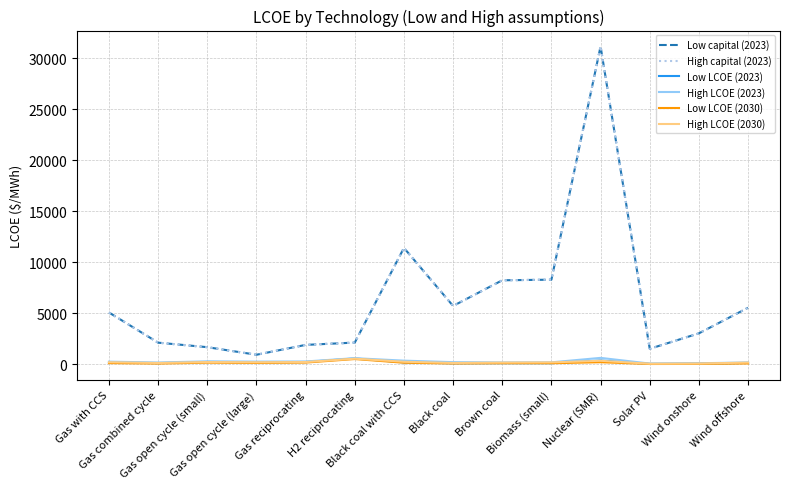

Does the chart have visible grid lines?

Yes